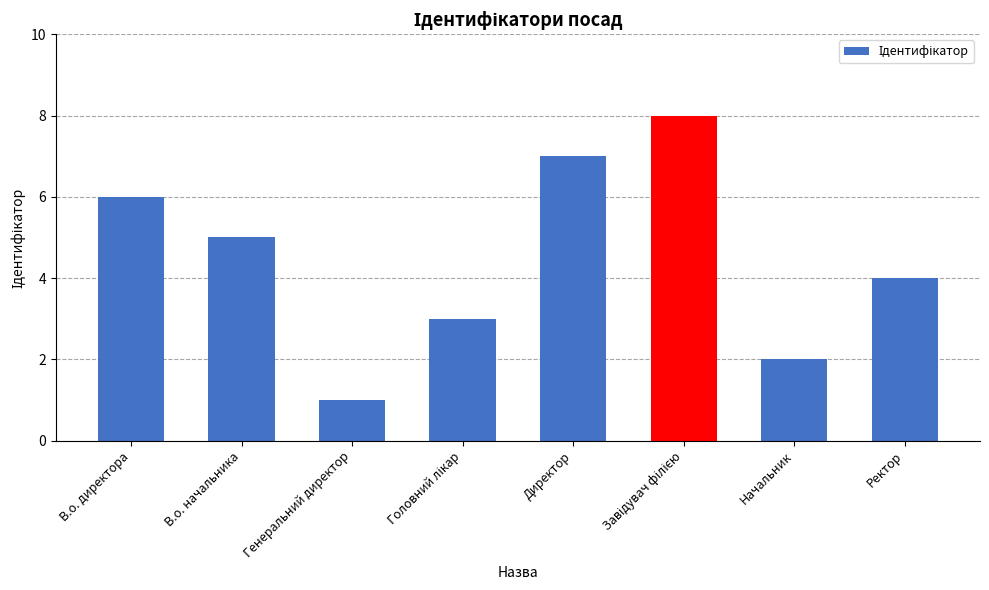

What is the approximate value at Начальник?

2